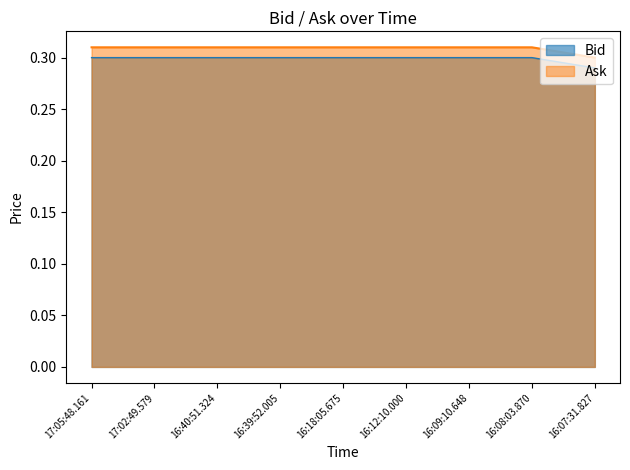

Rank the series by their maximum value, from lowest to highest.

Bid, Ask